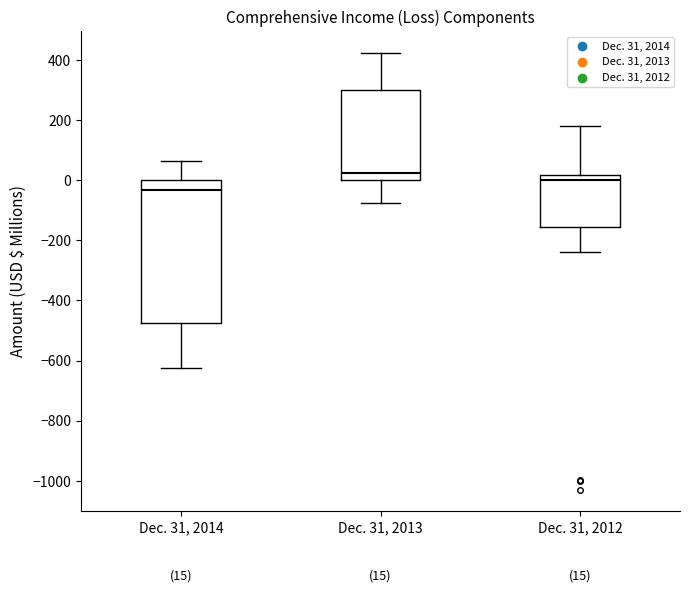

Which box's median line is the highest?

Dec. 31, 2013